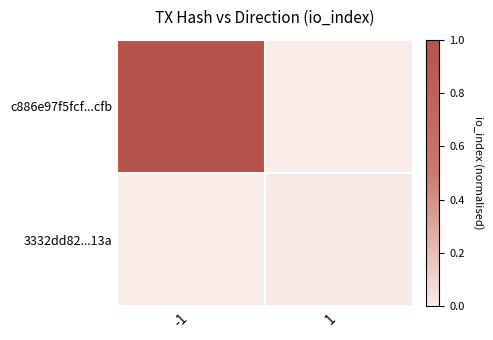

Which has a higher value, -1 or 1?

-1